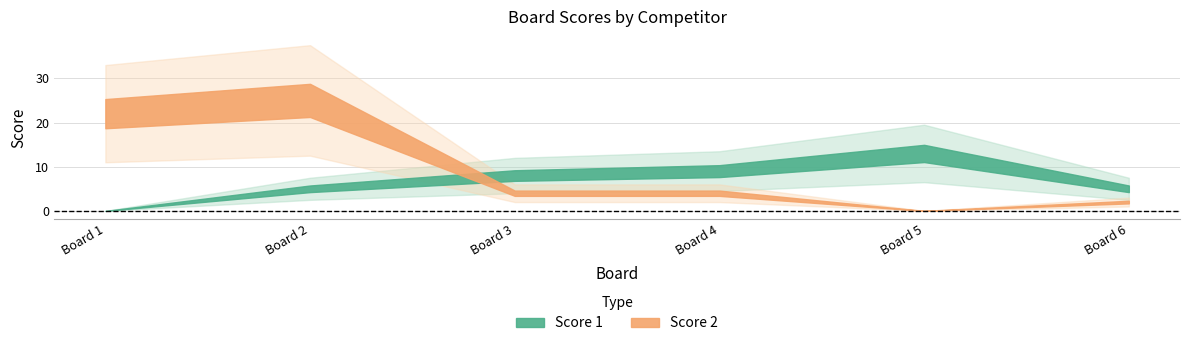

In Score 2, how many points are higher than both neighbors (excluding endpoints)?

1